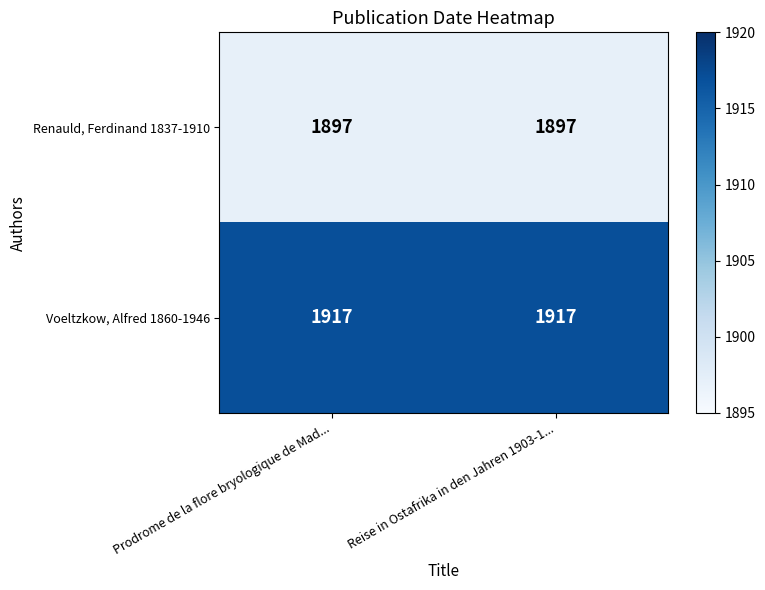

Is it true that Voeltzkow, Alfred 1860-1946 equals 1917 at Prodrome de la flore bryologique de Mad...?

True